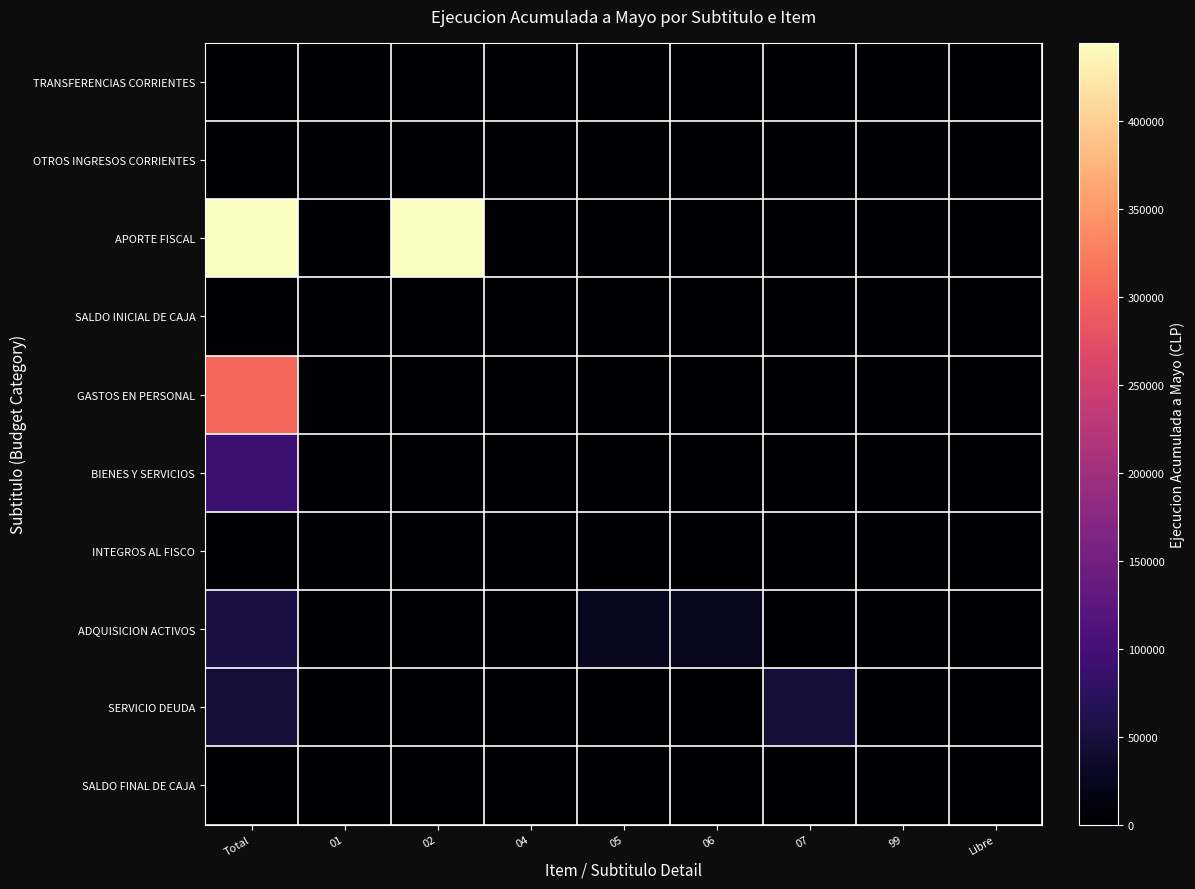

What is the total value across all series at 01?

404